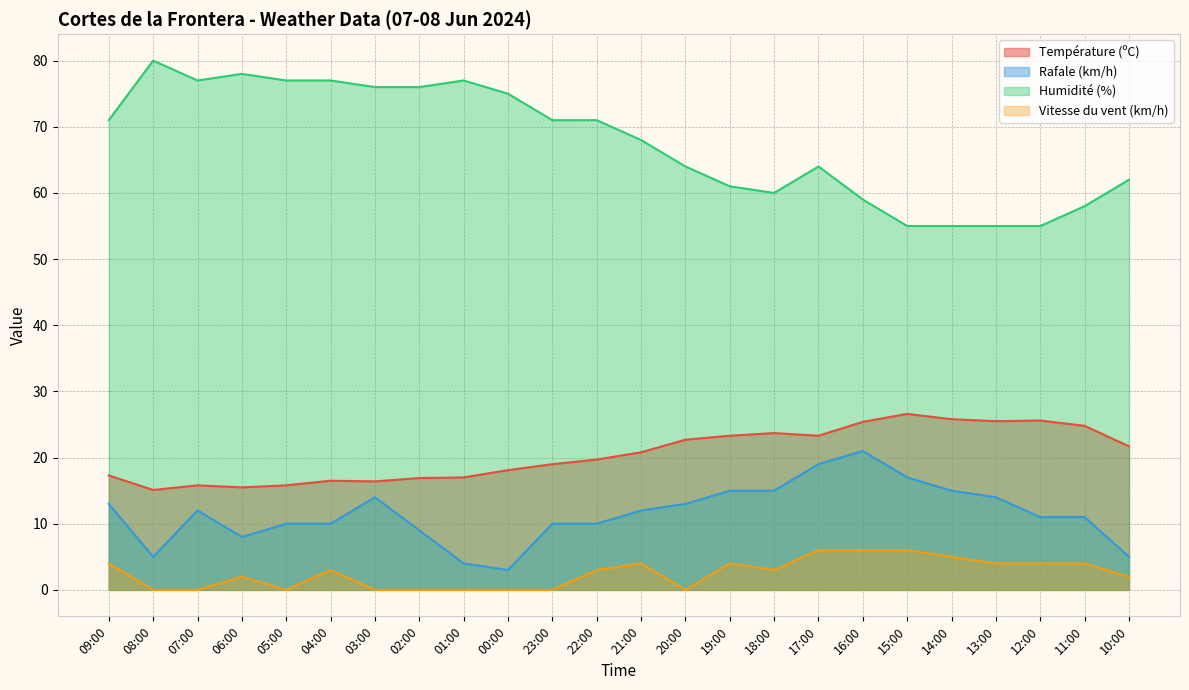

Which category has the lowest value across all series?

08:00